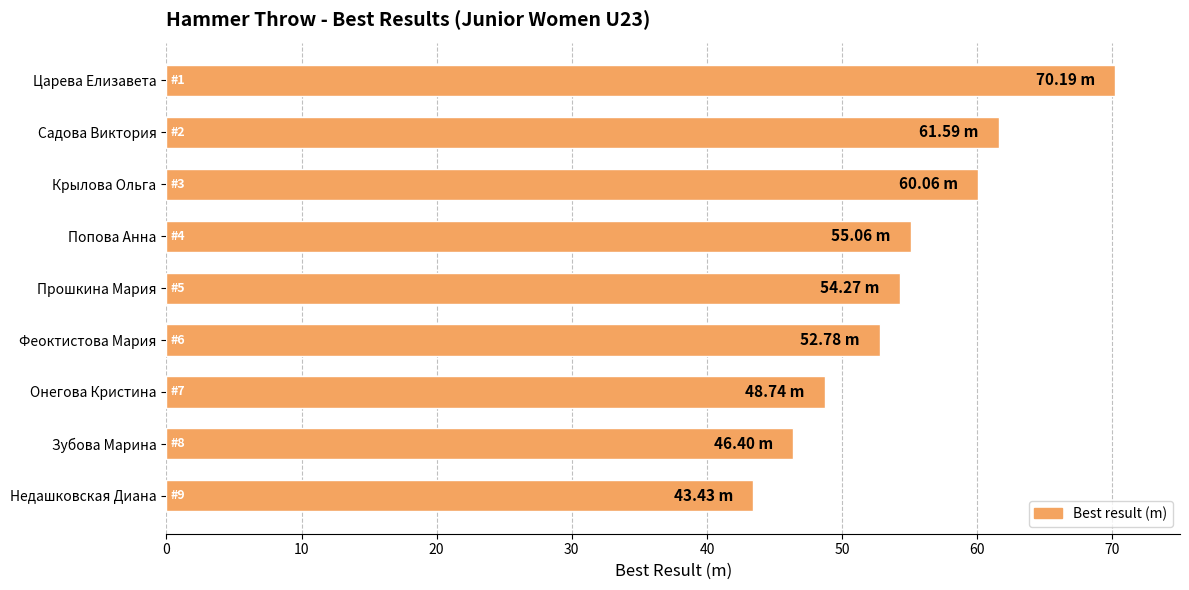

Approximately how many times larger is the value at Феоктистова Мария compared to Зубова Марина?

1.1